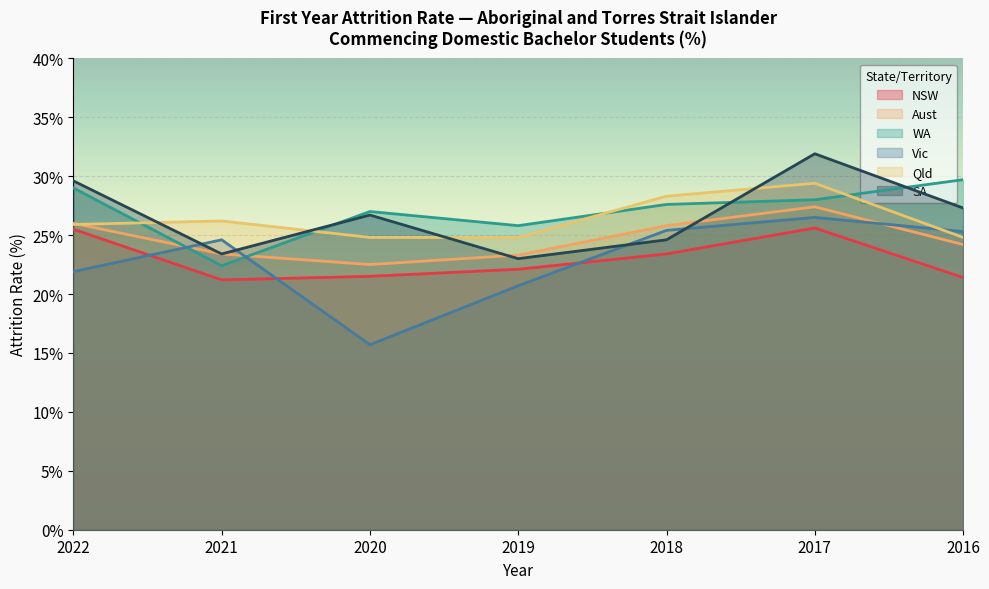

Which series changed the most between 2022 and 2020?

Vic